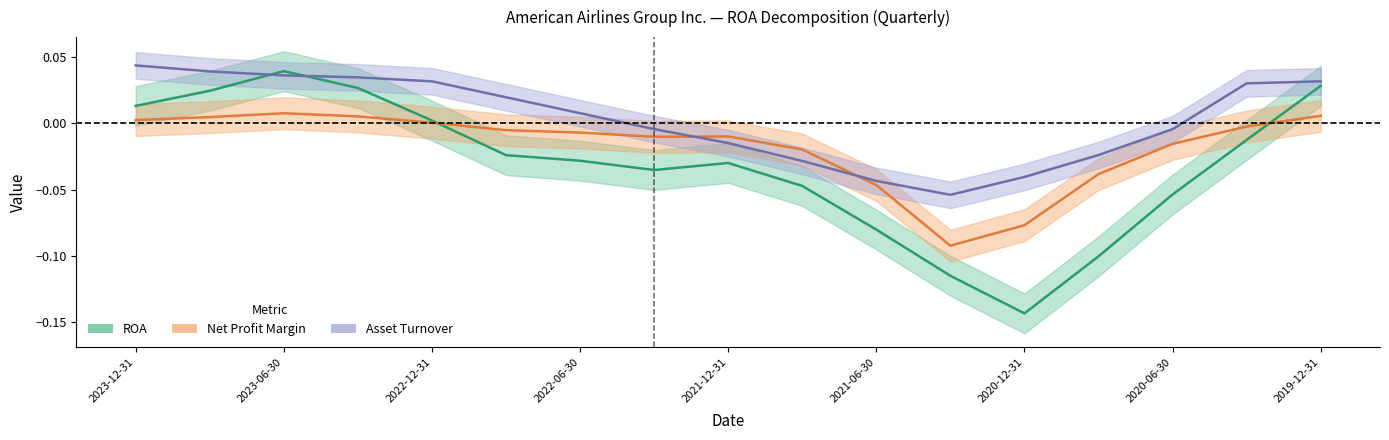

Reading left to right, transcribe all the data shown in this chart.

ROA: 2023-12-31=0.0	2023-09-30=0.0	2023-06-30=0.0	2023-03-31=0.0	2022-12-31=0.0	2022-09-30=-0.0	2022-06-30=-0.0	2022-03-31=-0.0	2021-12-31=-0.0	2021-09-30=-0.0	2021-06-30=-0.1	2021-03-31=-0.1	2020-12-31=-0.1	2020-09-30=-0.1	2020-06-30=-0.1	2020-03-31=-0.0	2019-12-31=0.0
Net Profit Margin: 2023-12-31=0.0	2023-09-30=0.0	2023-06-30=0.0	2023-03-31=0.0	2022-12-31=0.0	2022-09-30=-0.0	2022-06-30=-0.0	2022-03-31=-0.0	2021-12-31=-0.0	2021-09-30=-0.0	2021-06-30=-0.0	2021-03-31=-0.1	2020-12-31=-0.1	2020-09-30=-0.0	2020-06-30=-0.0	2020-03-31=-0.0	2019-12-31=0.0
Asset Turnover: 2023-12-31=0.0	2023-09-30=0.0	2023-06-30=0.0	2023-03-31=0.0	2022-12-31=0.0	2022-09-30=0.0	2022-06-30=0.0	2022-03-31=-0.0	2021-12-31=-0.0	2021-09-30=-0.0	2021-06-30=-0.0	2021-03-31=-0.1	2020-12-31=-0.0	2020-09-30=-0.0	2020-06-30=-0.0	2020-03-31=0.0	2019-12-31=0.0